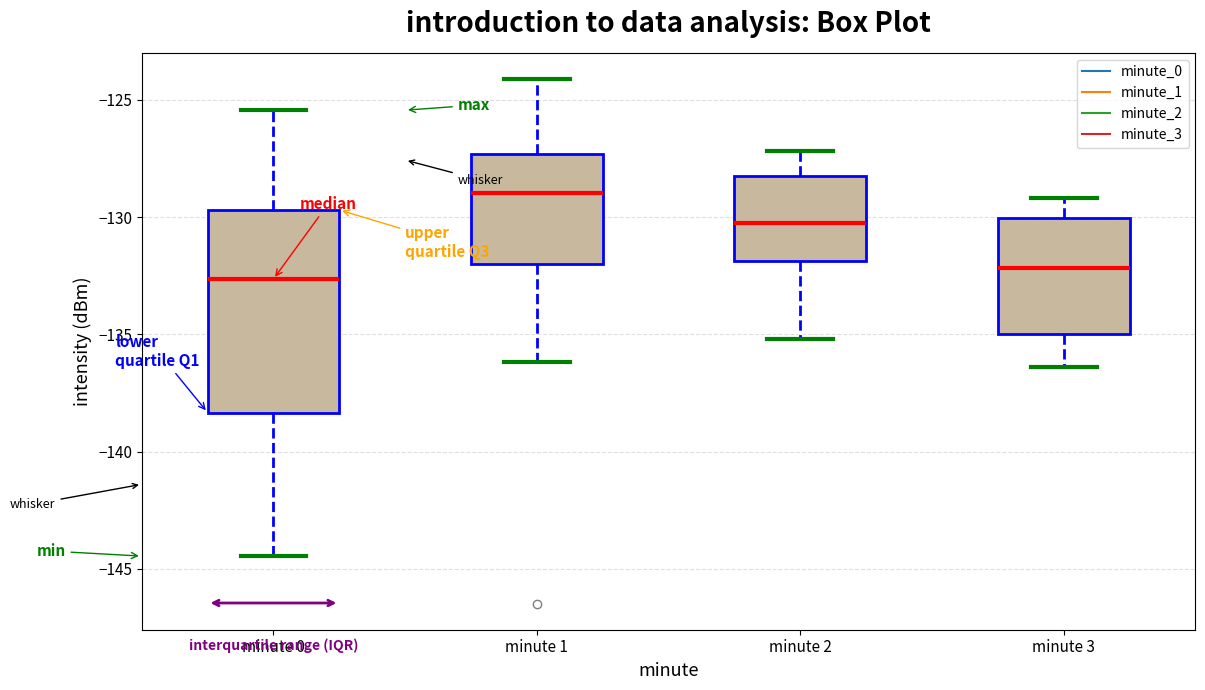

Reading left to right, read every box against the y-axis: the position of its median line, the range the box covers, and the ends of its whiskers. The values are not printed on the chart, so give them approximately, as read against the axis.

minute 0: median -132.5, box -138.5 to -129.5, whiskers -144.5 to -125.5
minute 1: median -129.0, box -132.0 to -127.5, whiskers -136.0 to -124.0
minute 2: median -130.0, box -132.0 to -128.0, whiskers -135.0 to -127.0
minute 3: median -132.0, box -135.0 to -130.0, whiskers -136.5 to -129.0